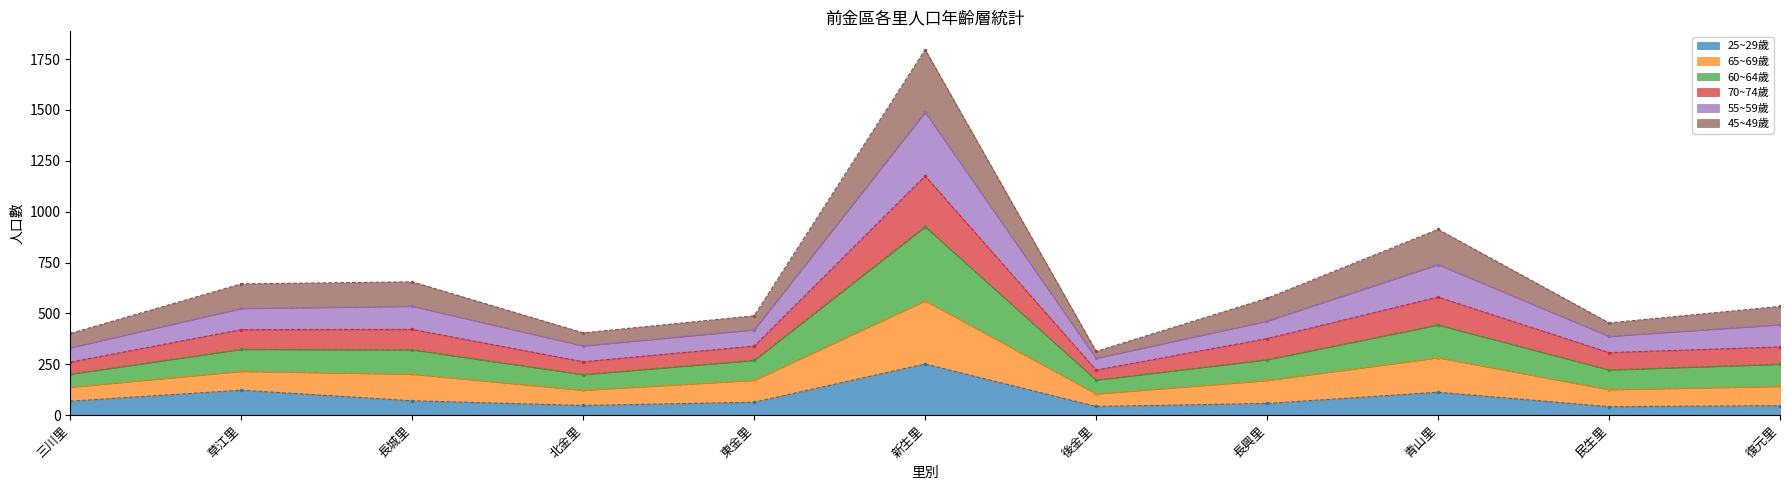

Is it true that 25~29歲 equals 57 at 長興里?

True